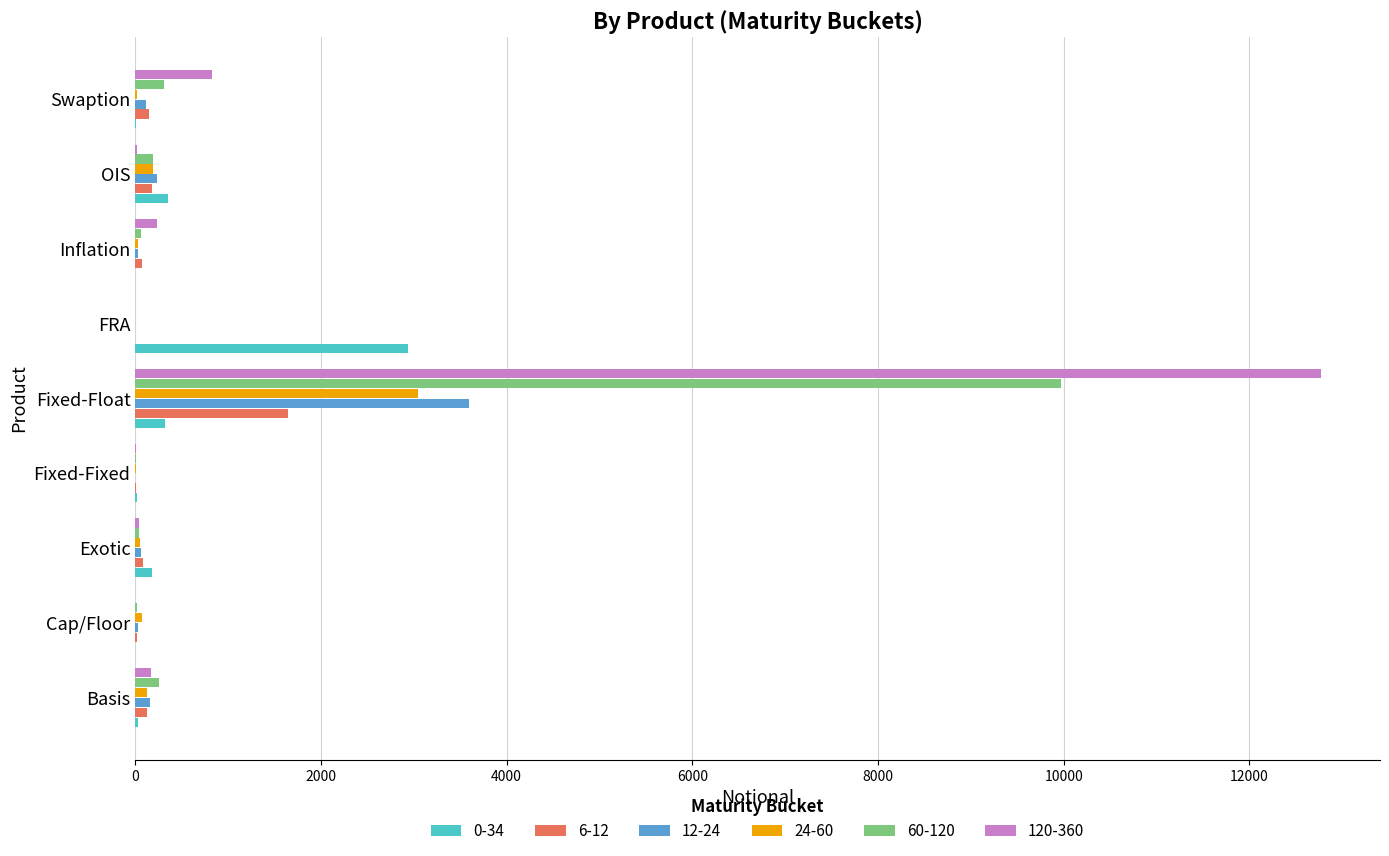

What is the average value of the 0-34 series?

427